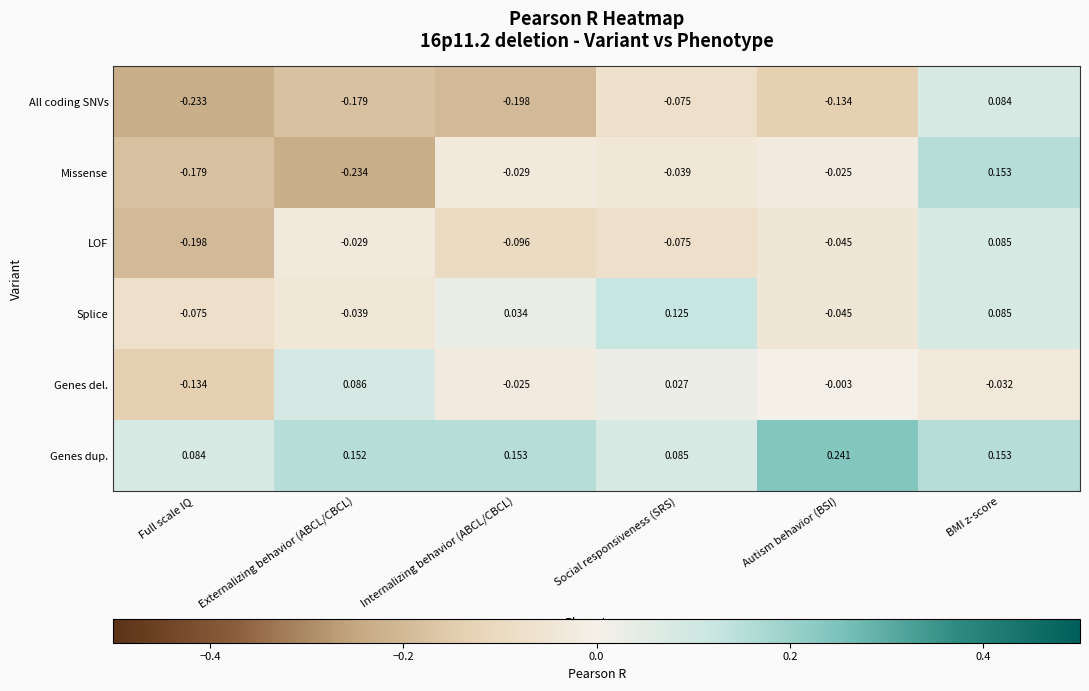

How many values in the Genes del. series are below 0?

4